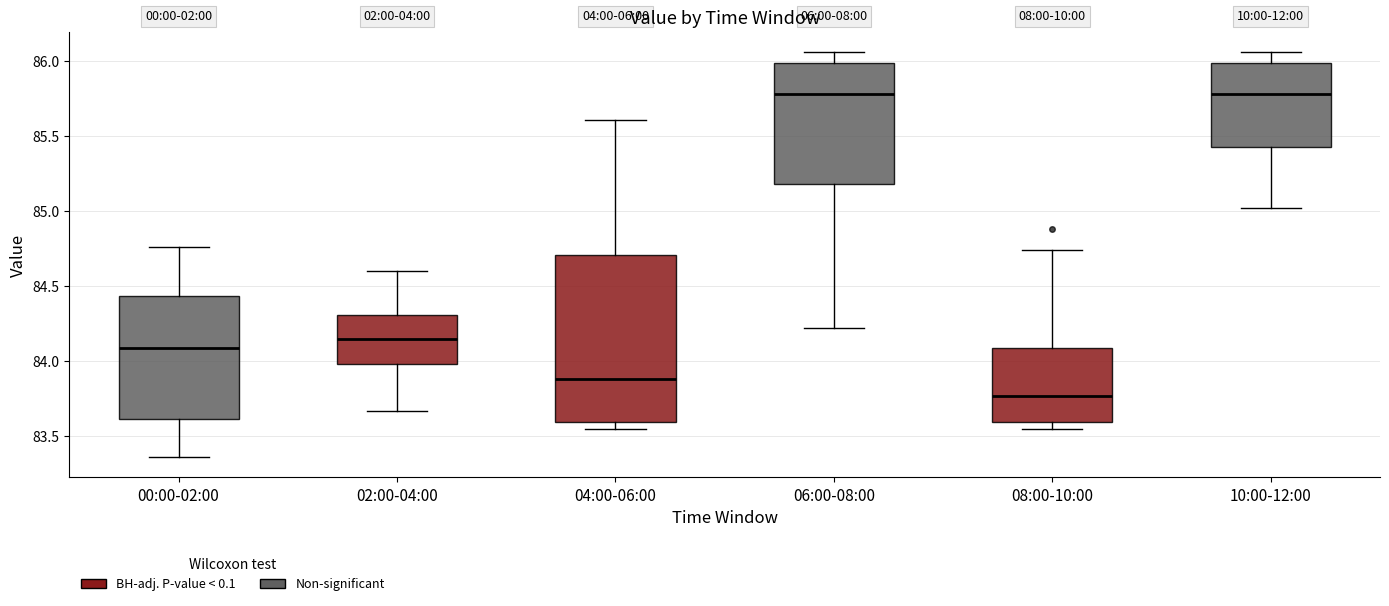

Reading left to right, transcribe this box plot: for each box, give where its median line is, the range the box spans, and where its two whiskers end, as read against the y-axis. The values are not printed on the chart, so give them approximately, as read against the axis.

00:00-02:00: median 84.10, box 83.60 to 84.45, whiskers 83.35 to 84.75
02:00-04:00: median 84.15, box 84.00 to 84.30, whiskers 83.65 to 84.60
04:00-06:00: median 83.90, box 83.60 to 84.70, whiskers 83.55 to 85.60
06:00-08:00: median 85.80, box 85.20 to 86.00, whiskers 84.20 to 86.05
08:00-10:00: median 83.75, box 83.60 to 84.10, whiskers 83.55 to 84.75
10:00-12:00: median 85.80, box 85.45 to 86.00, whiskers 85.00 to 86.05